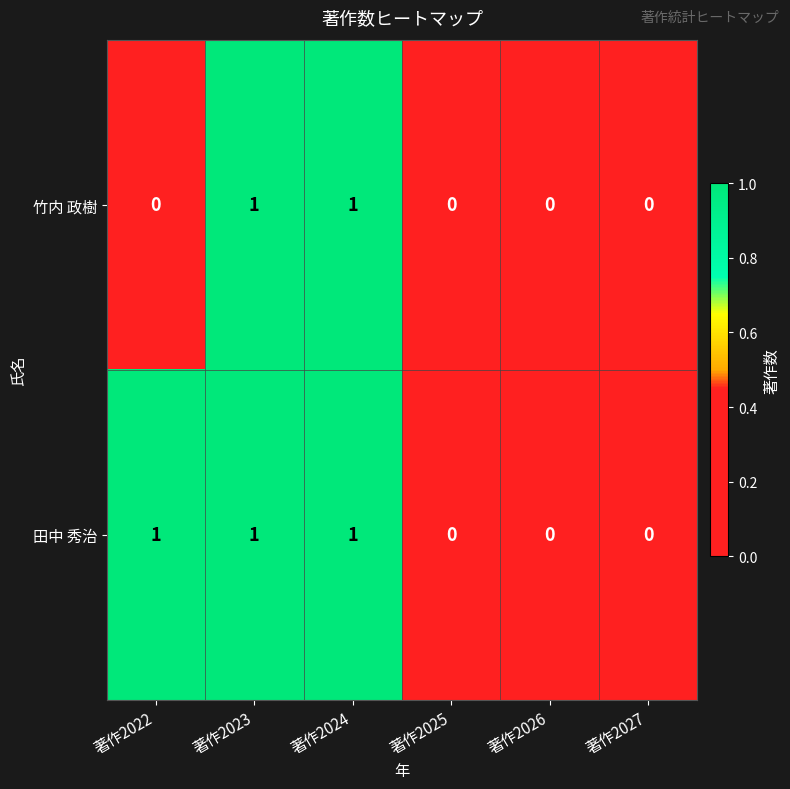

Which series has the largest total across all categories?

田中 秀治